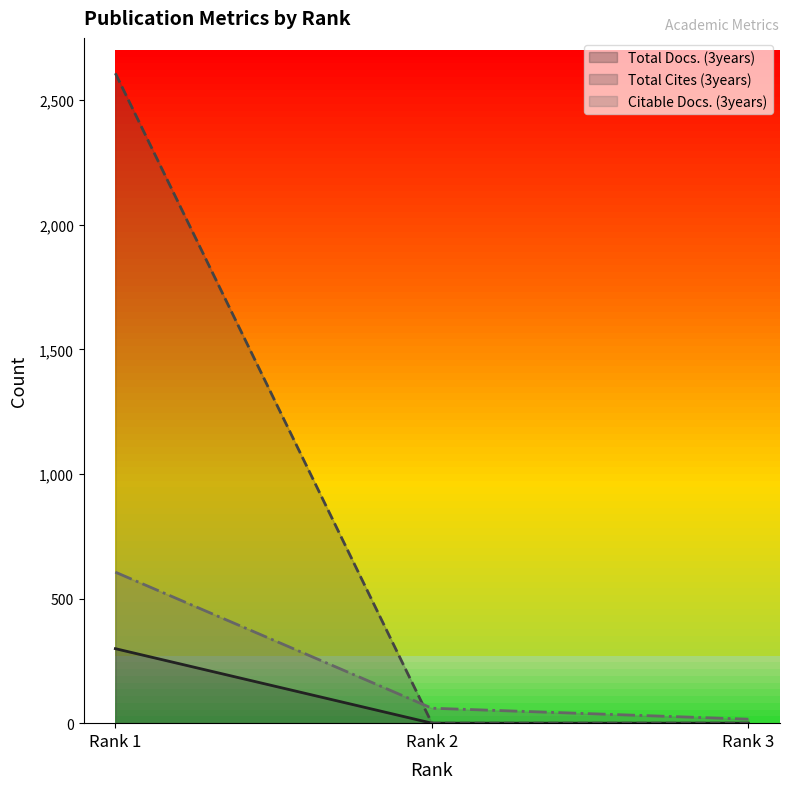

Rank the series by their maximum value, from highest to lowest.

Total Cites (3years), Citable Docs. (3years), Total Docs. (3years)